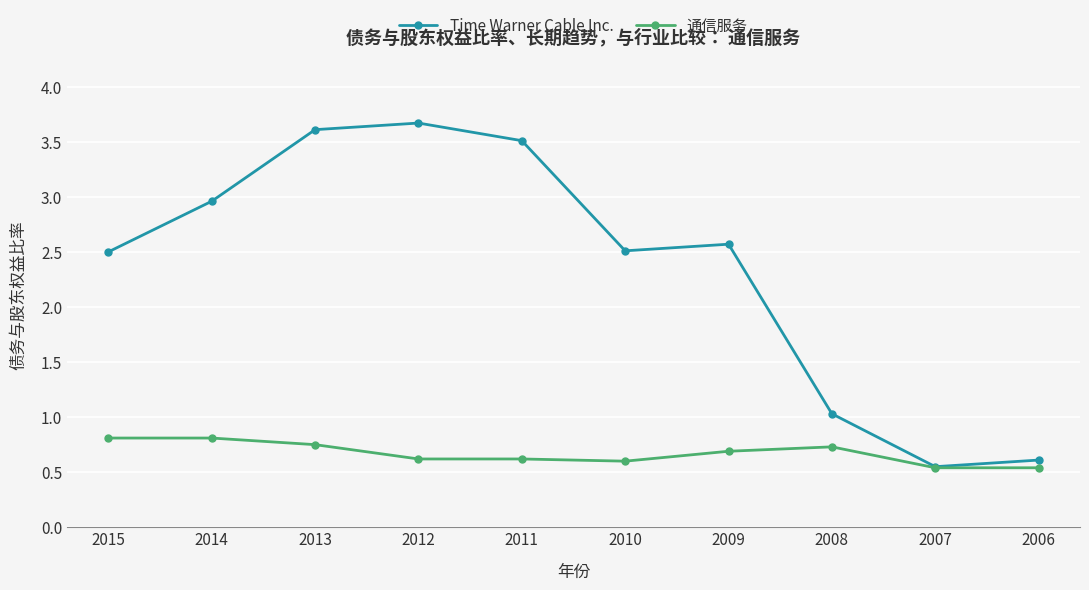

Where is the first local maximum for Time Warner Cable Inc.?

2012